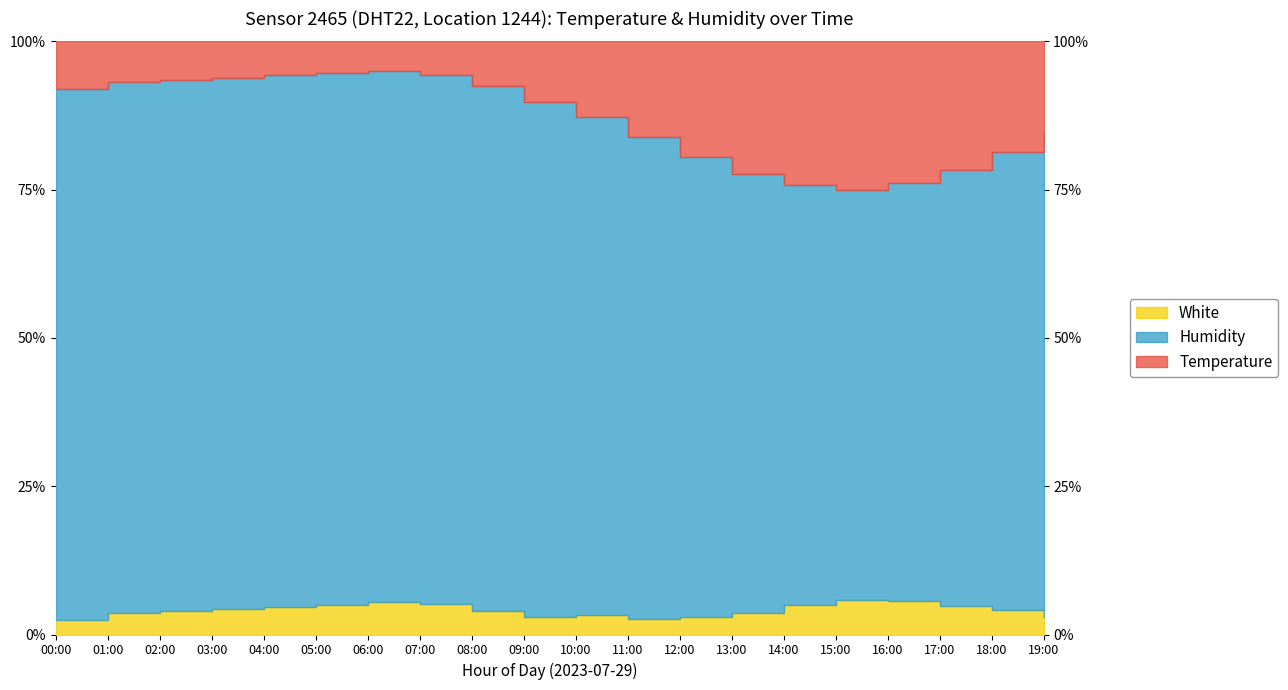

What is the difference between the maximum and minimum values?

20.0